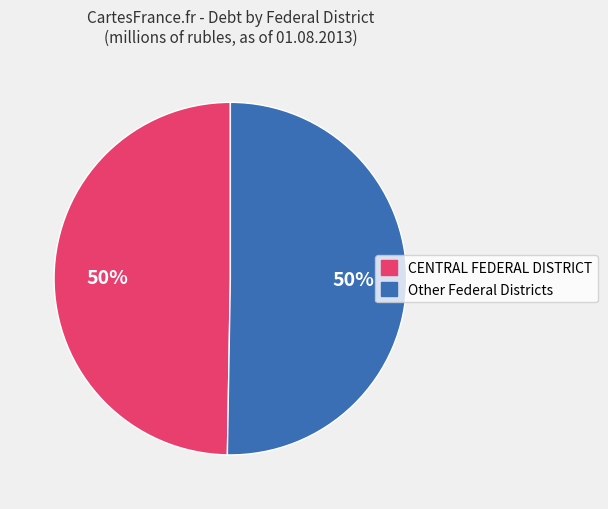

To the nearest percent, what is the average slice percentage?

50%